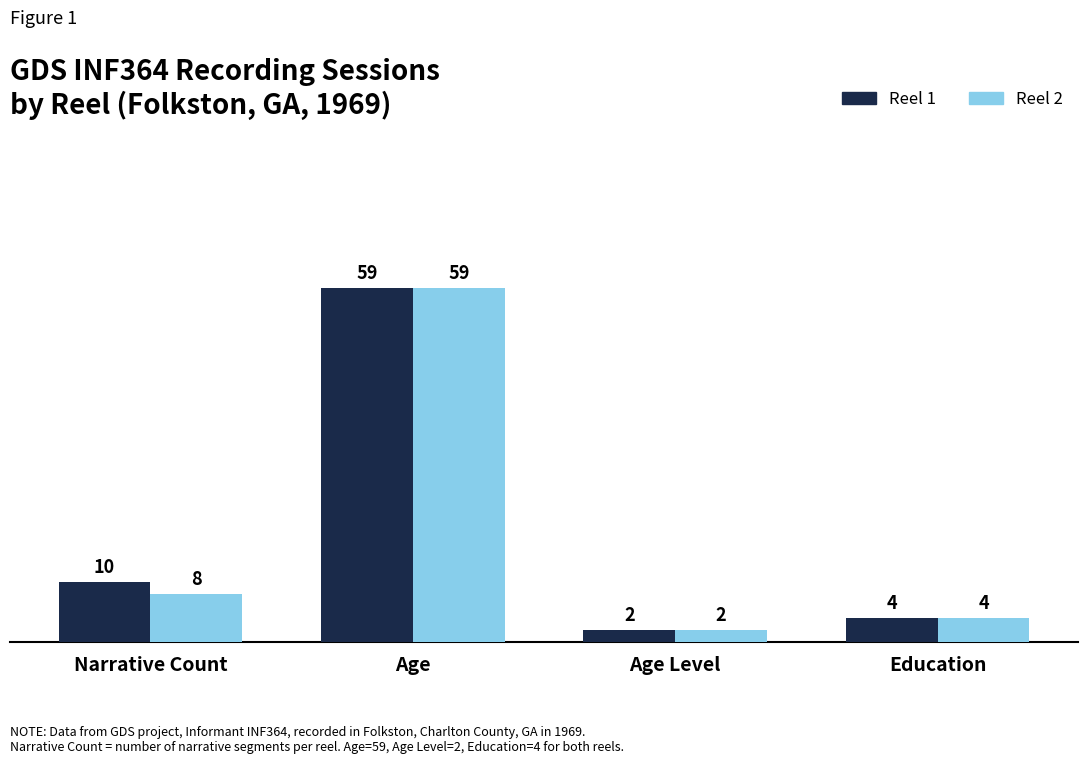

What is the label of the 2nd bar from the right?

Age Level